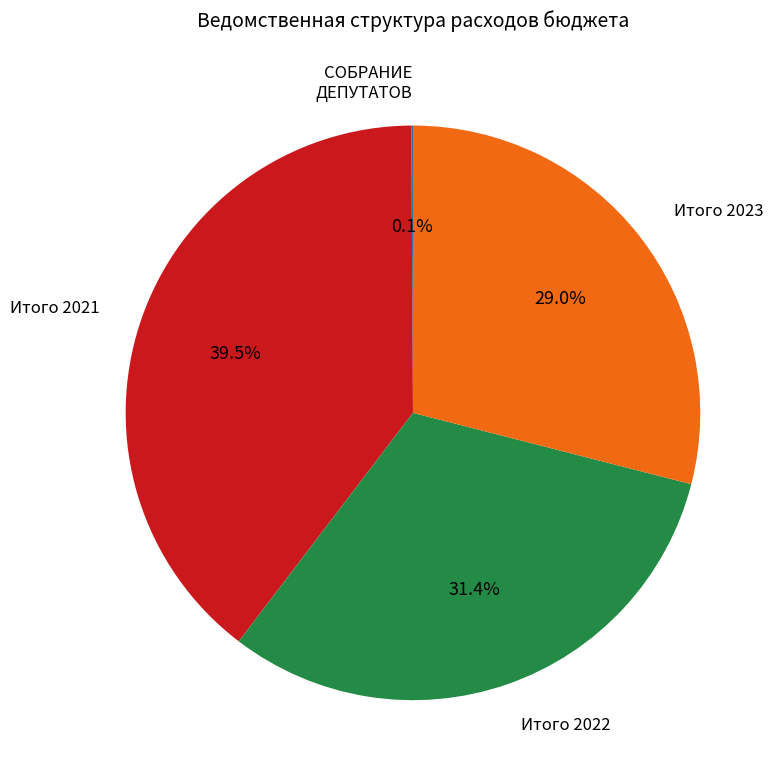

Which has a higher value, Итого 2021 or Итого 2022?

Итого 2021